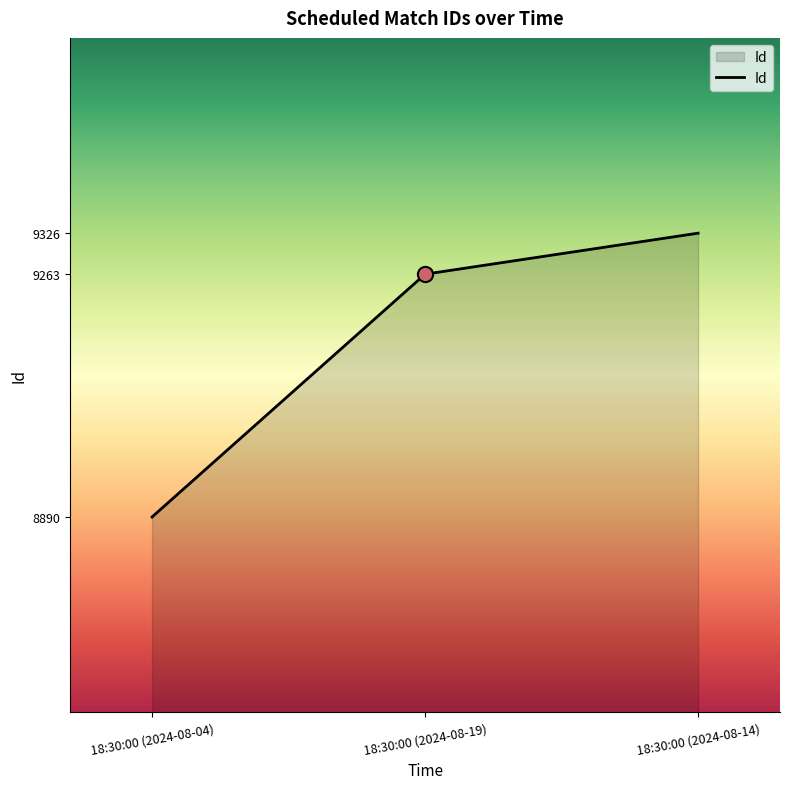

Between 18:30:00 (2024-08-19) and 18:30:00 (2024-08-14), which is larger?

18:30:00 (2024-08-14)